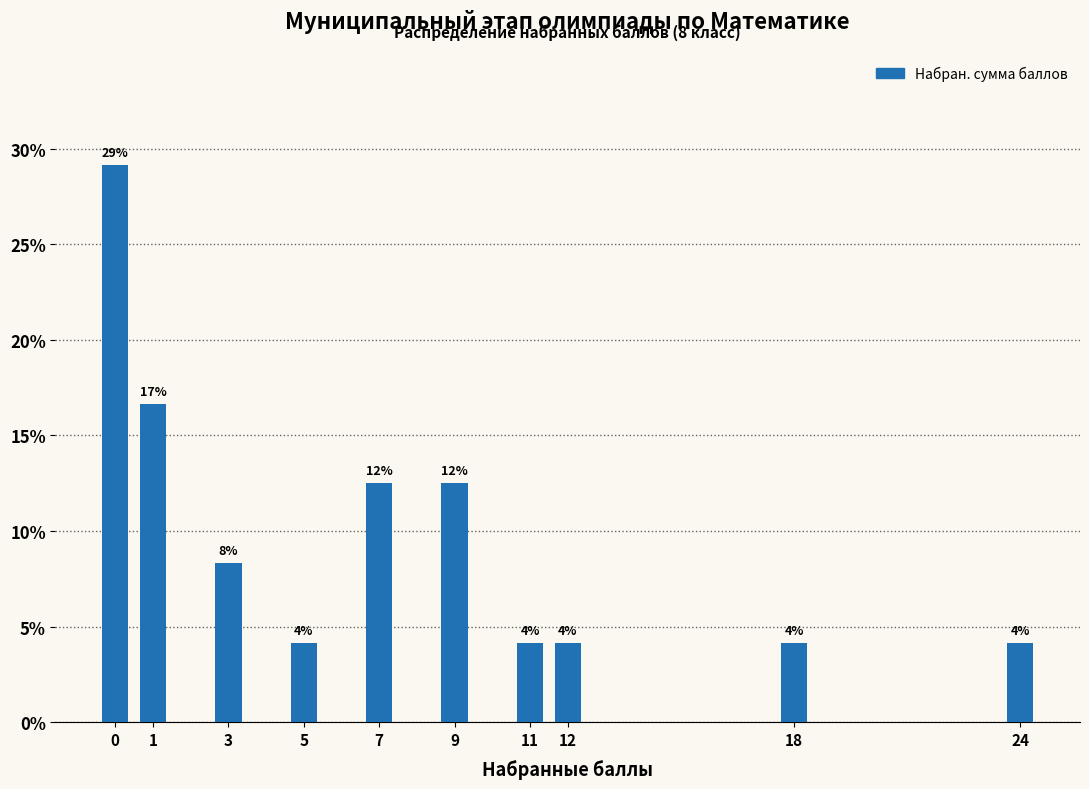

How many bars are there in total?

10